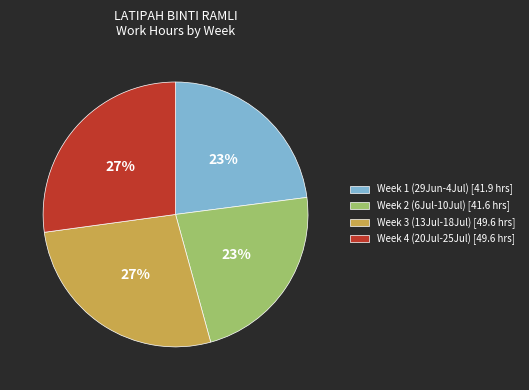

Between Week 4 (20Jul-25Jul) [49.6 hrs] and Week 1 (29Jun-4Jul) [41.9 hrs], which is larger?

Week 4 (20Jul-25Jul) [49.6 hrs]